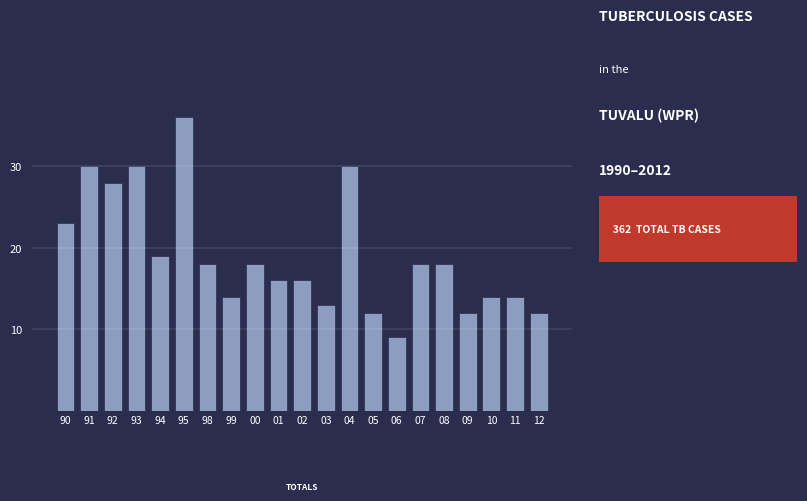

Reading left to right, extract all data points from this chart.

23	30	28	30	19	36	18	14	18	16	16	13	30	12	9	18	18	12	14	14	12